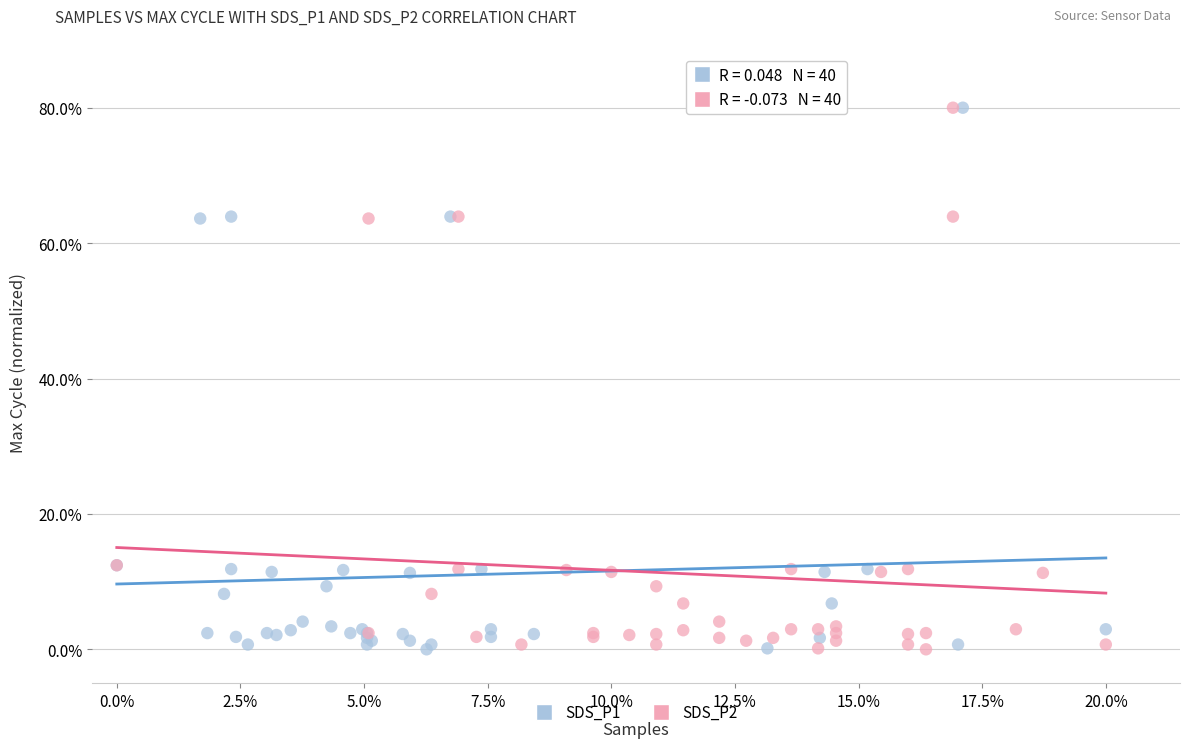

What are all the series names shown in the legend?

SDS_P1, SDS_P2